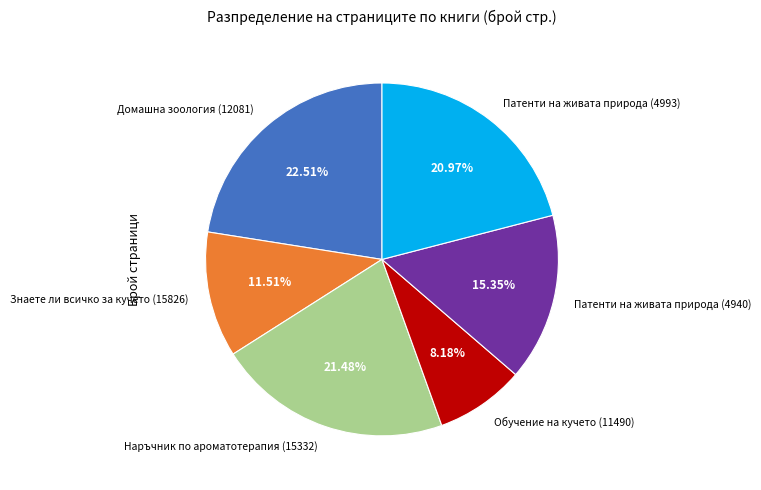

How many segments does this pie chart have?

6